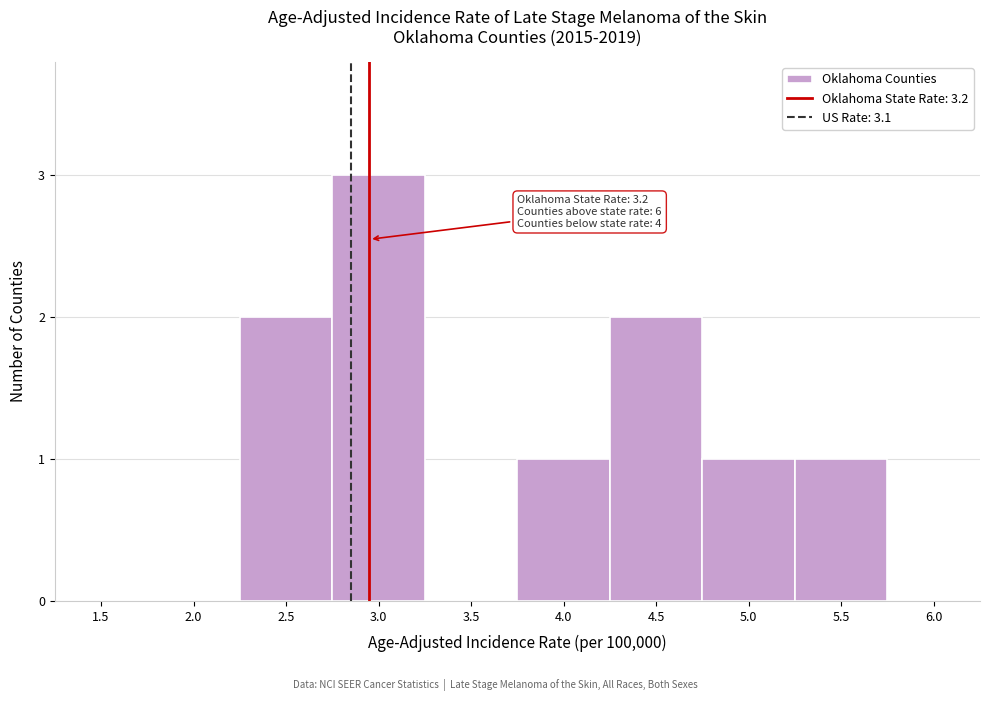

Reading right to left, what are all the values shown in this chart?

6.0=0	5.5=1	5.0=1	4.5=2	4.0=1	3.5=0	3.0=3	2.5=2	2.0=0	1.5=0